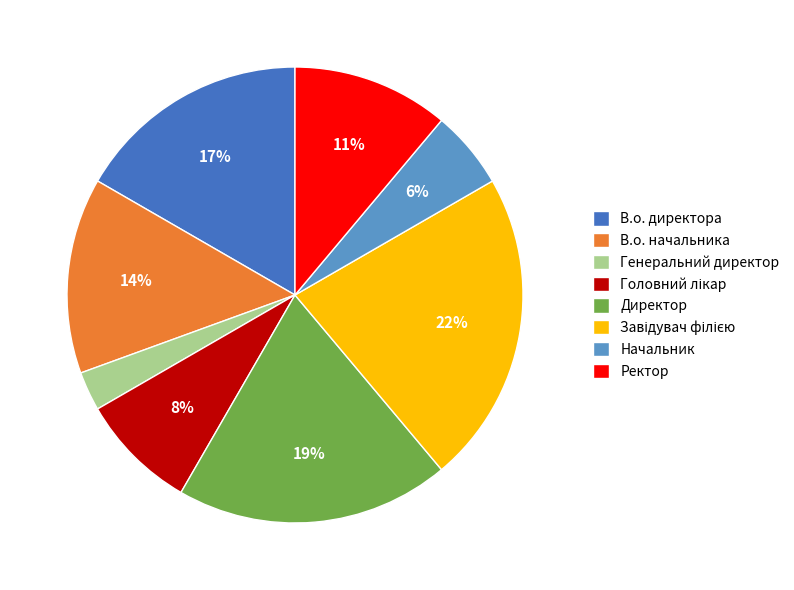

Which has a higher value, В.о. директора or Начальник?

В.о. директора